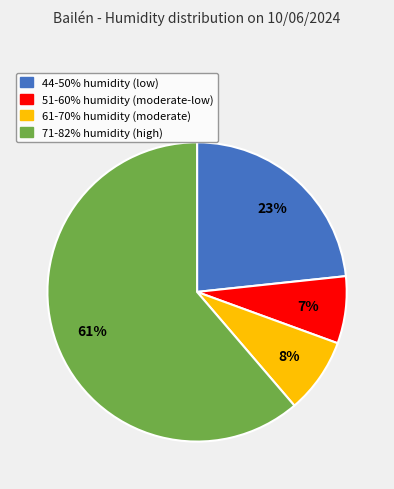

To the nearest percent, what is the average slice percentage?

25%